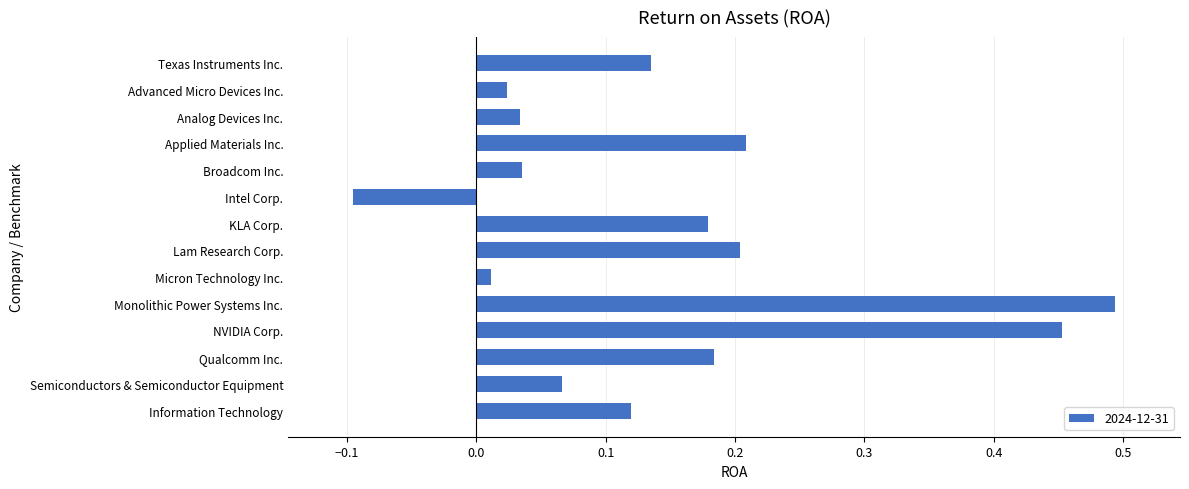

How many bars are there in total?

14